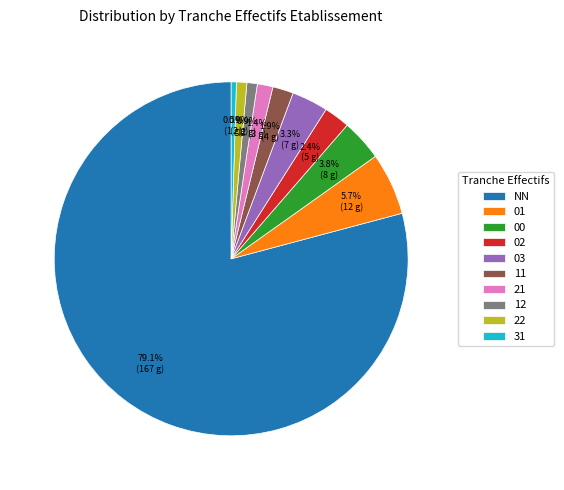

Approximately how many times larger is the value at 03 compared to 12?

3.5